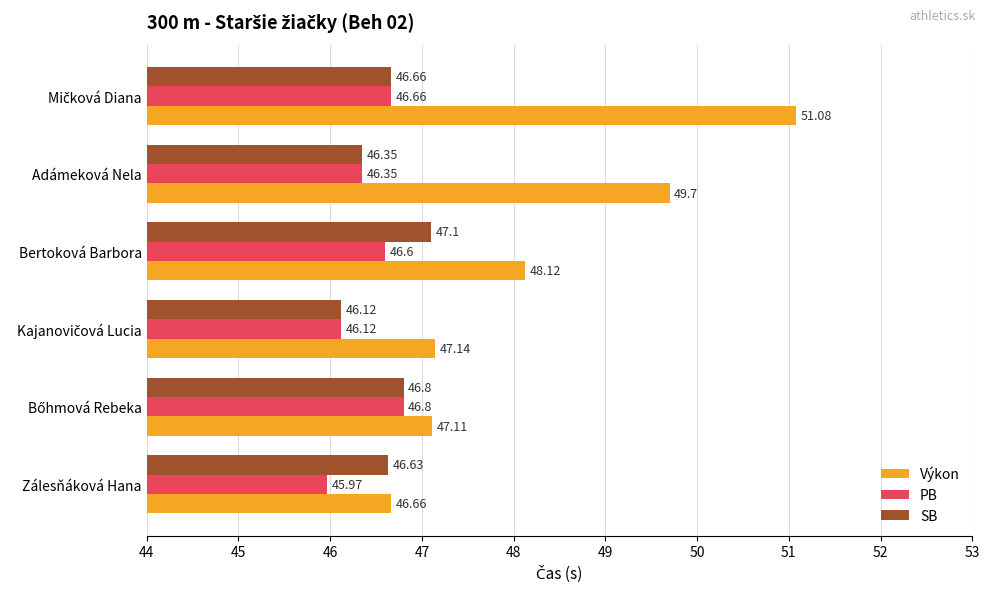

At which category does the chart reach its minimum across all series?

Zálesňáková Hana